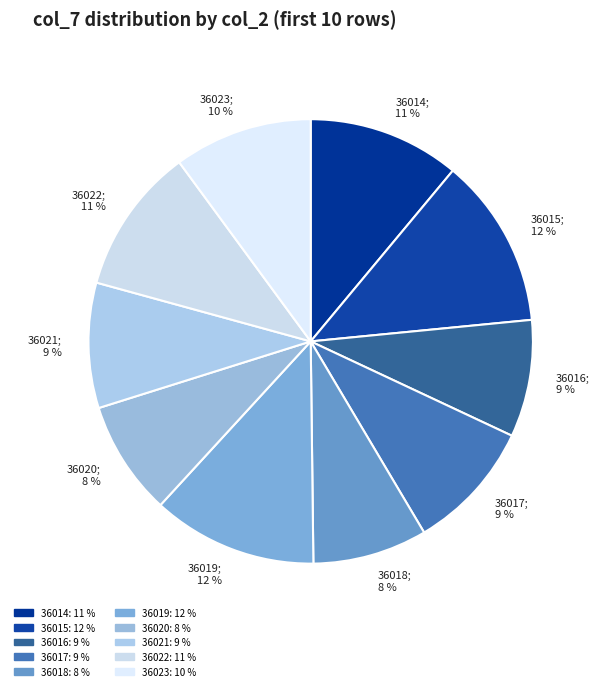

To the nearest percent, what is the difference between the largest and smallest slice percentages?

4%